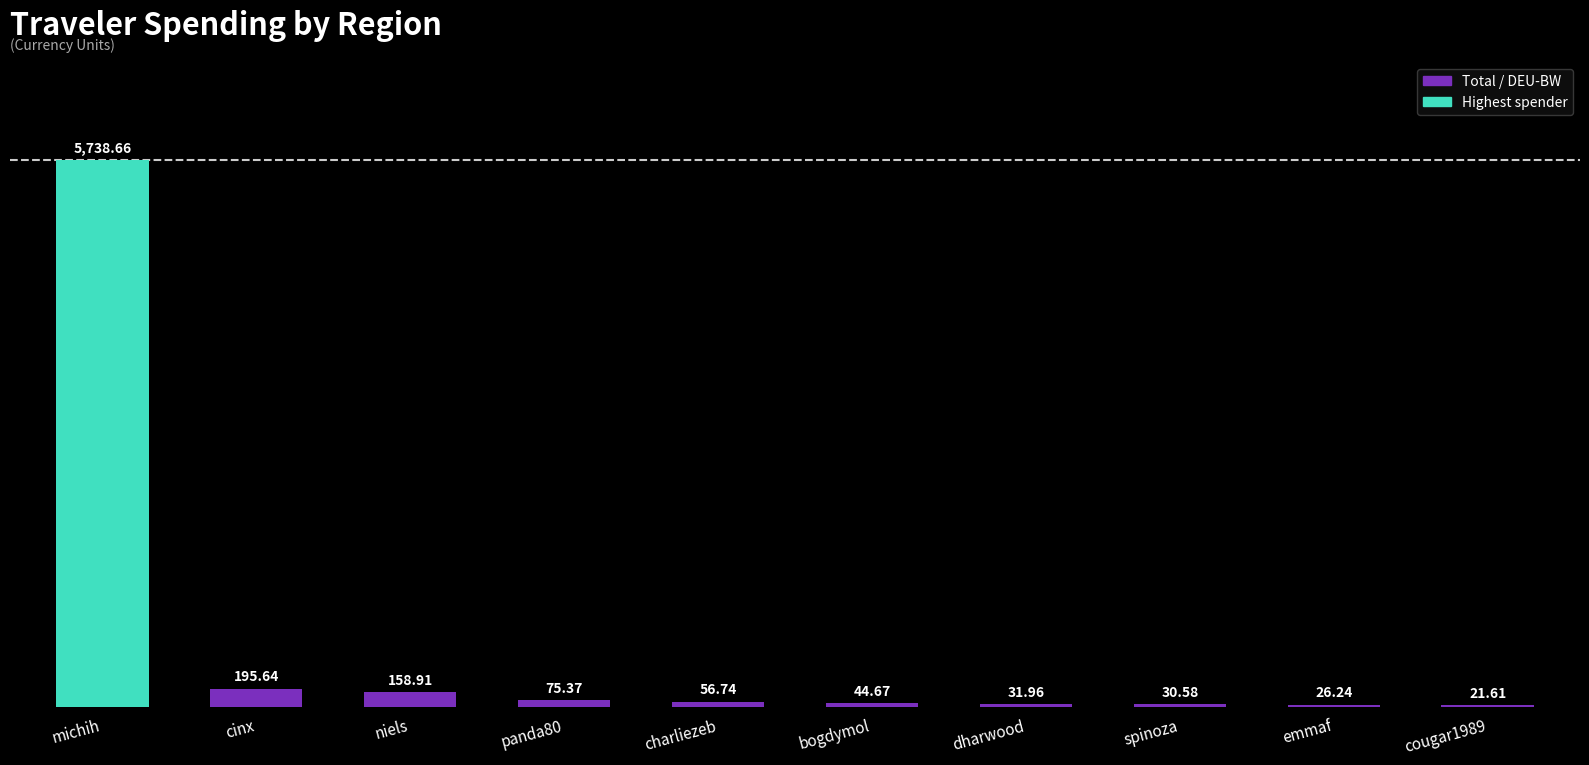

List the labels in order of value, smallest first.

cougar1989, emmaf, spinoza, dharwood, bogdymol, charliezeb, panda80, niels, cinx, michih